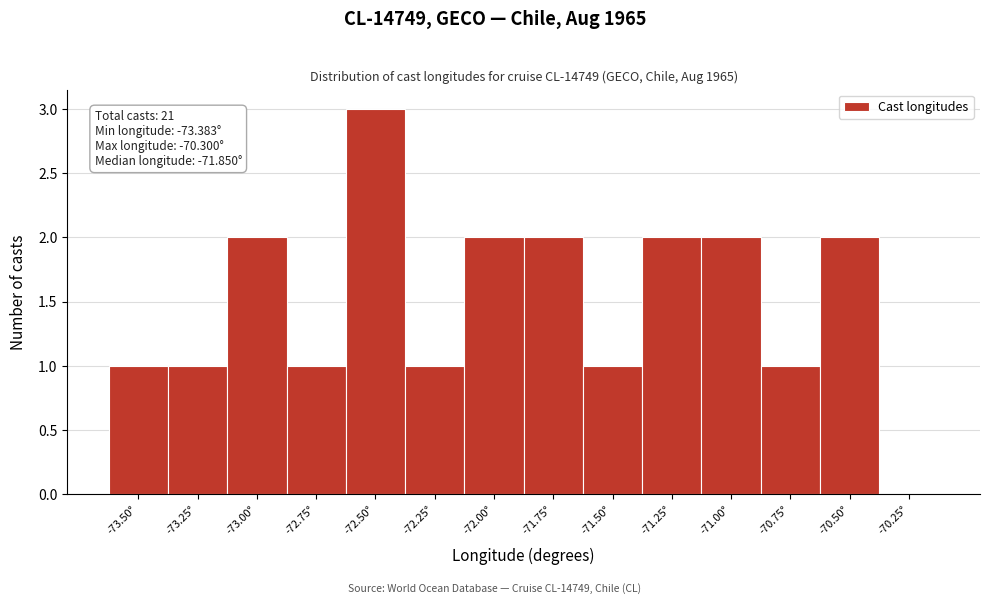

Reading right to left, extract all data points from this chart.

-70.25°=0	-70.50°=2	-70.75°=1	-71.00°=2	-71.25°=2	-71.50°=1	-71.75°=2	-72.00°=2	-72.25°=1	-72.50°=3	-72.75°=1	-73.00°=2	-73.25°=1	-73.50°=1